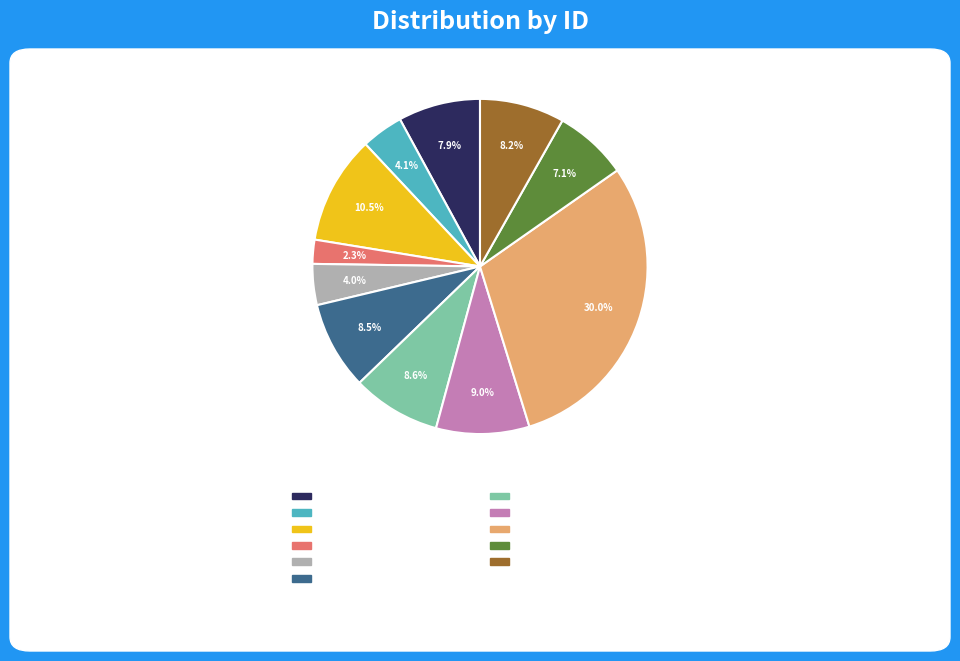

Does any single category account for the majority?

No